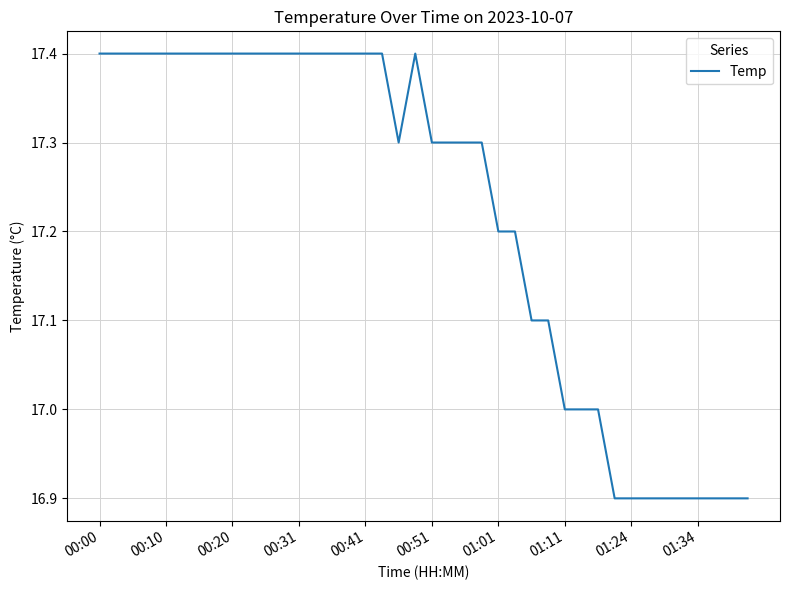

Reading left to right, list all the values displayed in this chart.

17.4	17.4	17.4	17.4	17.4	17.4	17.4	17.4	17.4	17.4	17.4	17.4	17.4	17.4	17.4	17.4	17.4	17.4	17.3	17.4	17.3	17.3	17.3	17.3	17.2	17.2	17.1	17.1	17.0	17.0	17.0	16.9	16.9	16.9	16.9	16.9	16.9	16.9	16.9	16.9